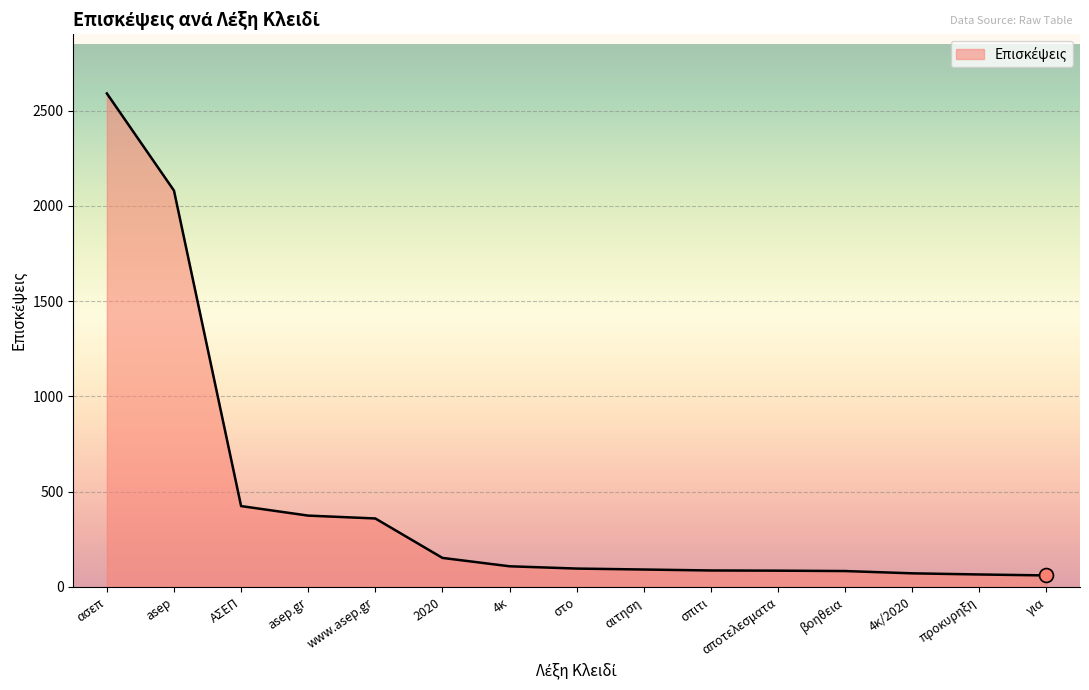

The value at αποτελεσματα is 85. True or false?

True